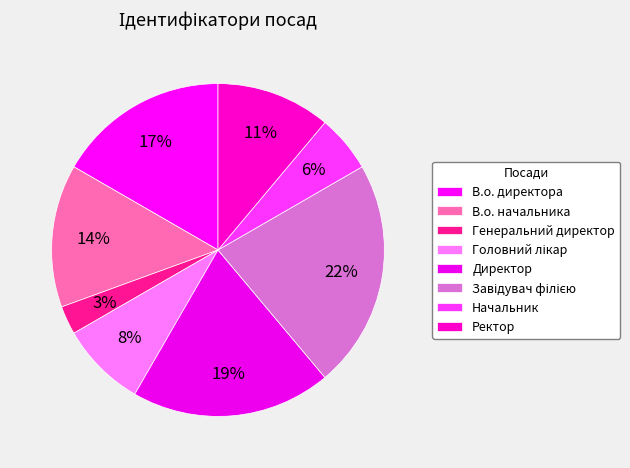

What percentage is the В.о. директора slice, to the nearest percent?

17%